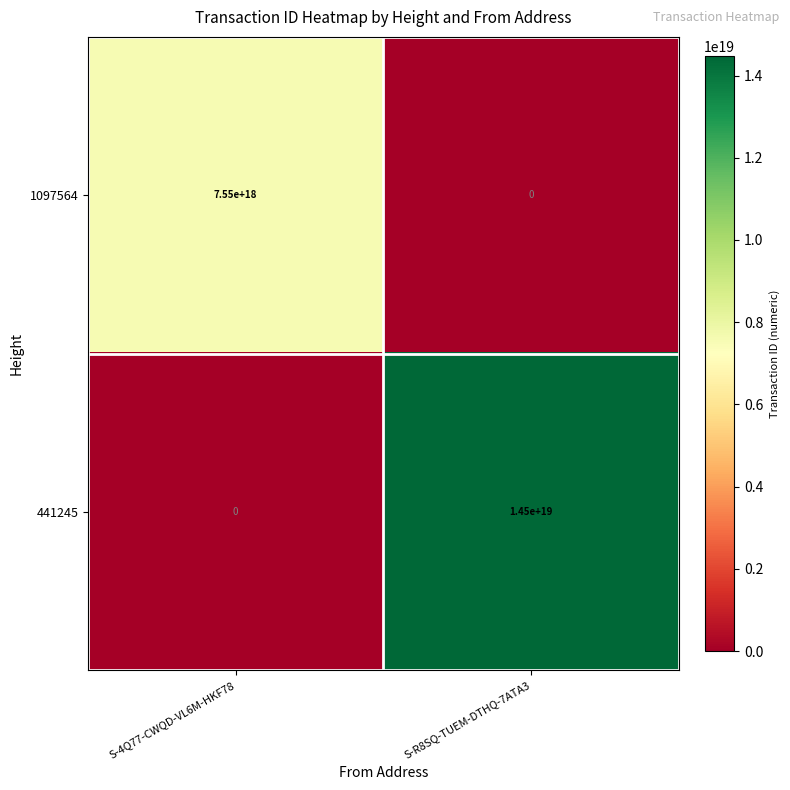

Rank the series by their maximum value, from highest to lowest.

441245, 1097564